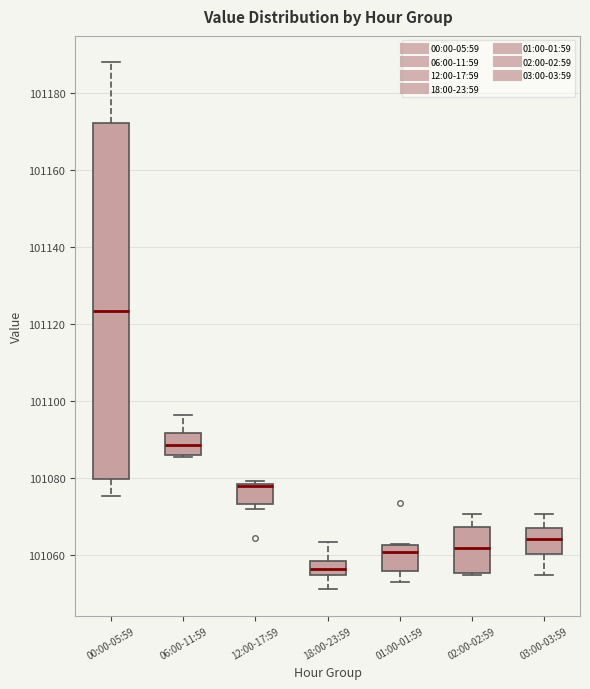

Where does the median line of the box for 02:00-02:59 sit on the y-axis? The values are not printed on the chart, so give them approximately, as read against the axis.

101062